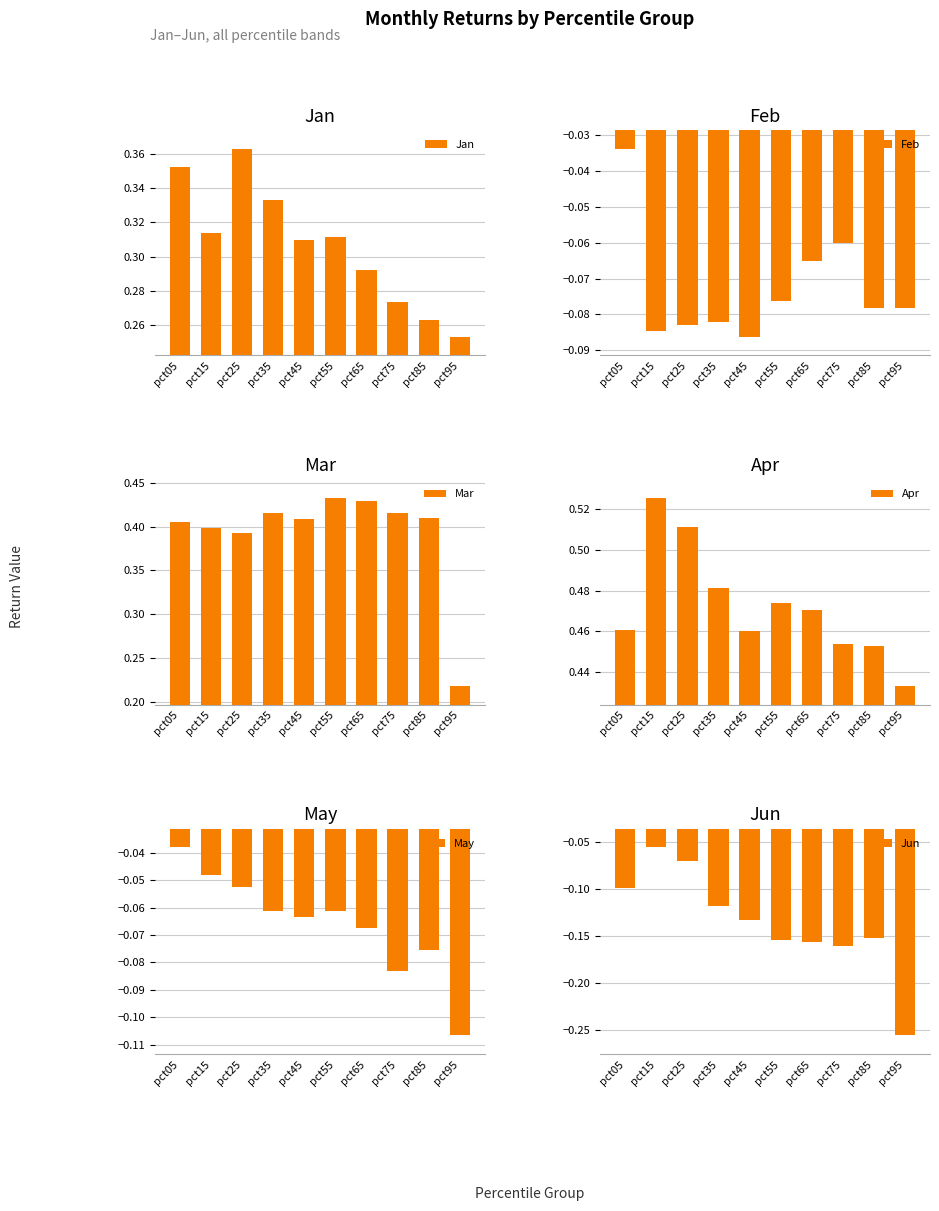

Which category has the highest value in the May series?

pct05